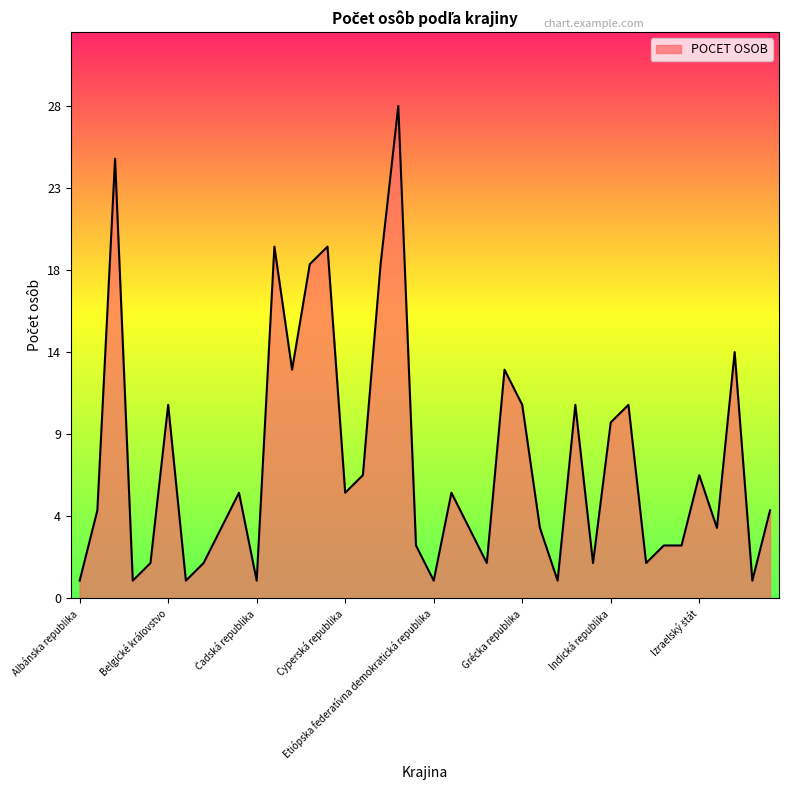

What is the difference between the second highest and second lowest values?

24